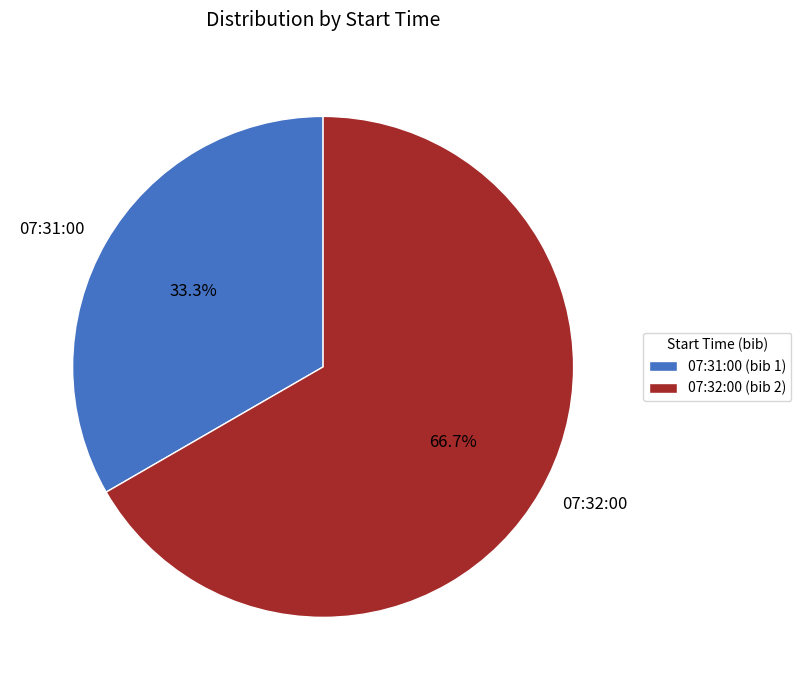

How many segments does this pie chart have?

2